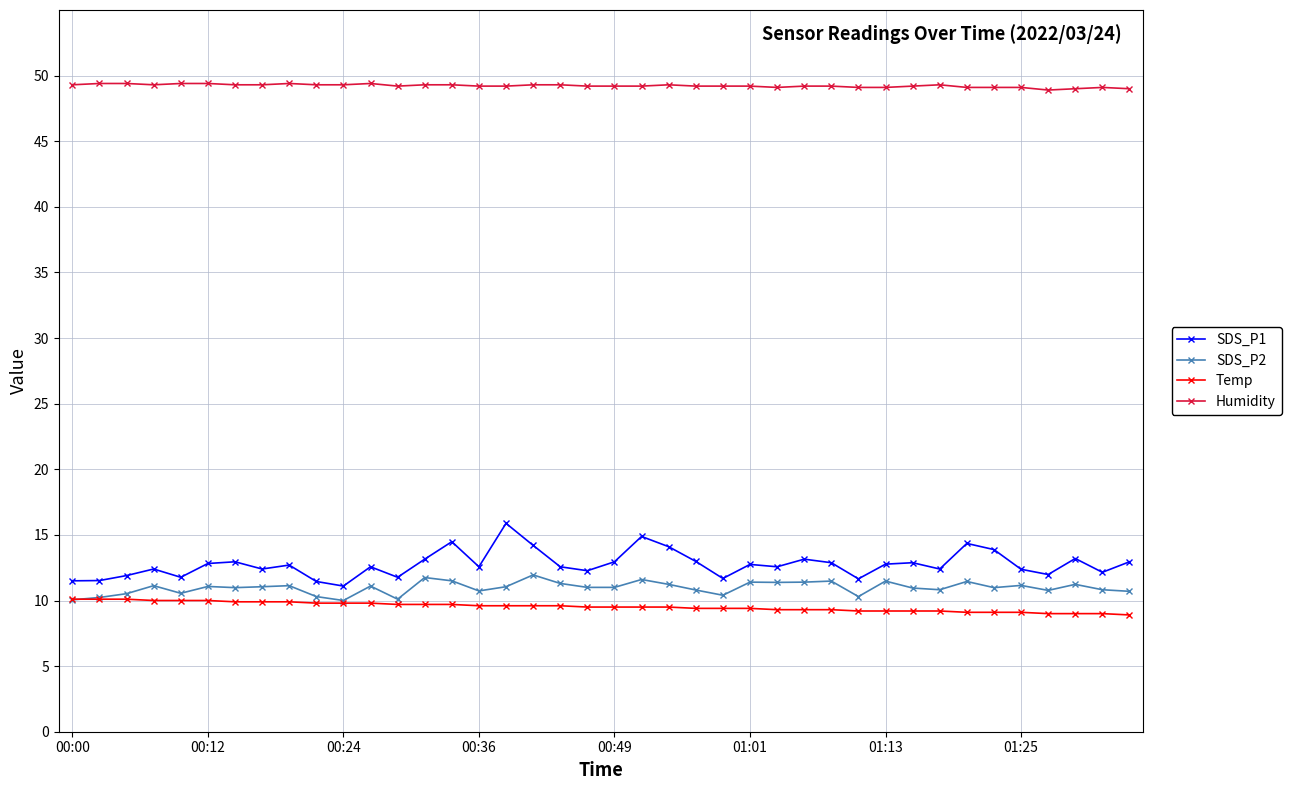

What is the smallest value displayed?

8.9